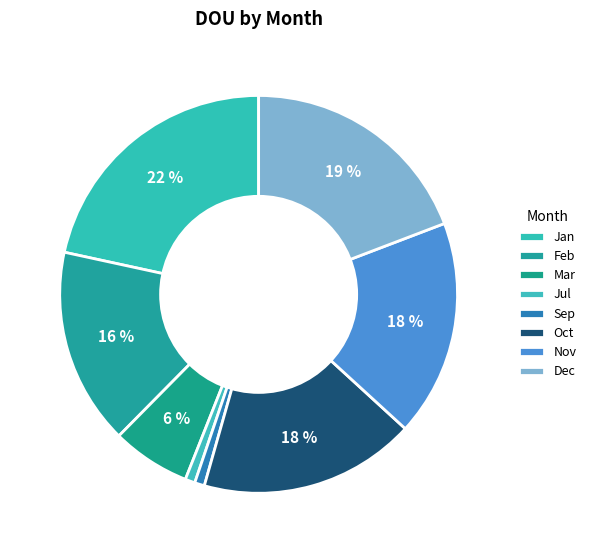

The Jul slice represents 1% of the pie. True or false?

True